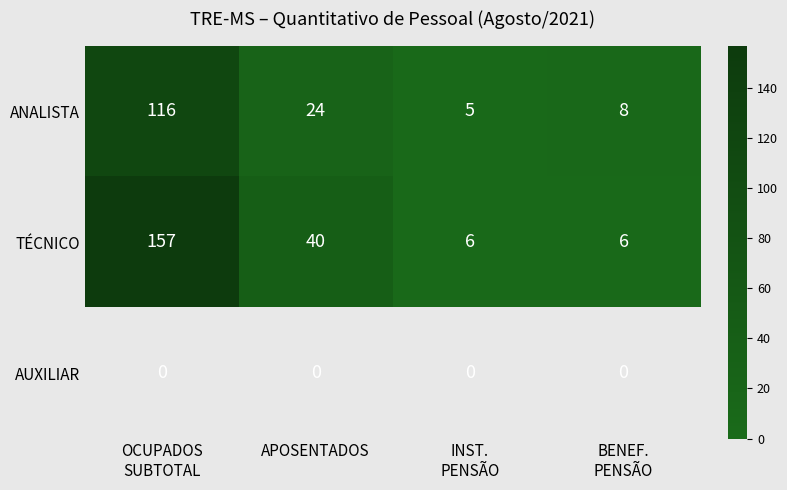

The ANALISTA series shows 24 at APOSENTADOS. True or false?

True